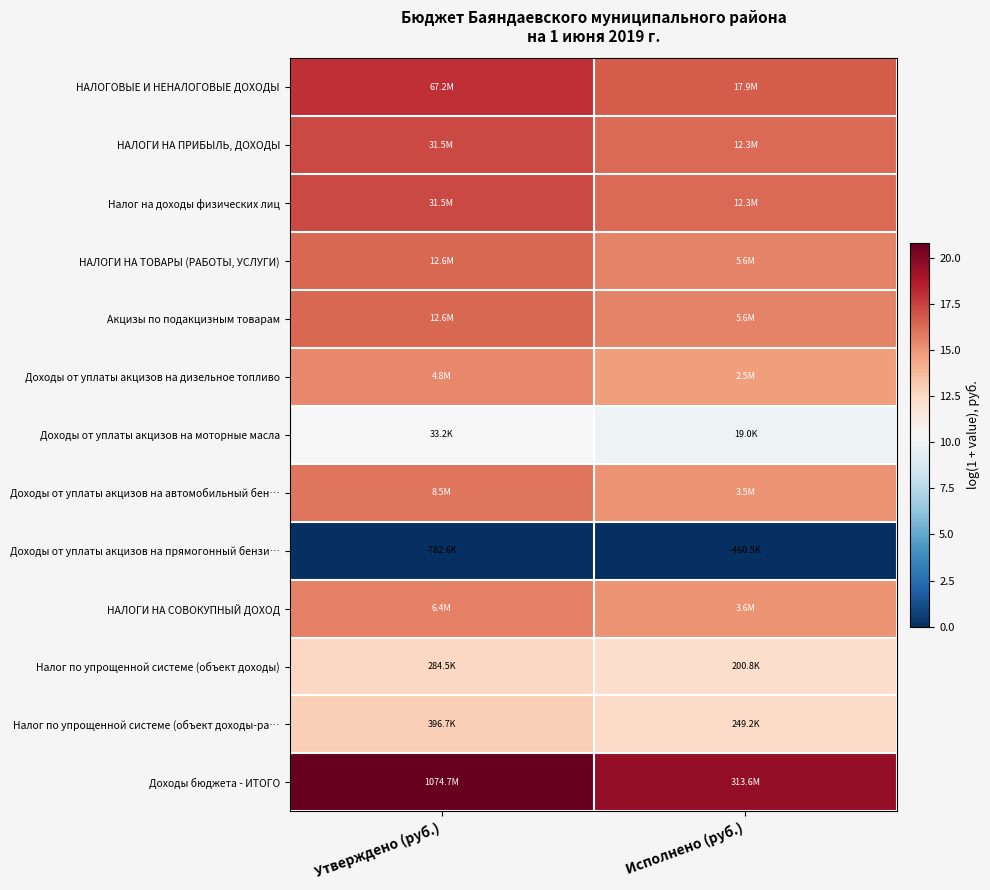

Reading left to right, what are all the values shown in this chart?

НАЛОГОВЫЕ И НЕНАЛОГОВЫЕ ДОХОДЫ: Утверждено (руб.)=18.0	Исполнено (руб.)=16.7
НАЛОГИ НА ПРИБЫЛЬ, ДОХОДЫ: Утверждено (руб.)=17.3	Исполнено (руб.)=16.3
Налог на доходы физических лиц: Утверждено (руб.)=17.3	Исполнено (руб.)=16.3
НАЛОГИ НА ТОВАРЫ (РАБОТЫ, УСЛУГИ): Утверждено (руб.)=16.3	Исполнено (руб.)=15.5
Акцизы по подакцизным товарам: Утверждено (руб.)=16.3	Исполнено (руб.)=15.5
Доходы от уплаты акцизов на дизельное топливо: Утверждено (руб.)=15.4	Исполнено (руб.)=14.7
Доходы от уплаты акцизов на моторные масла: Утверждено (руб.)=10.4	Исполнено (руб.)=9.9
Доходы от уплаты акцизов на автомобильный бен…: Утверждено (руб.)=16.0	Исполнено (руб.)=15.1
Доходы от уплаты акцизов на прямогонный бензи…: Утверждено (руб.)=0.0	Исполнено (руб.)=0.0
НАЛОГИ НА СОВОКУПНЫЙ ДОХОД: Утверждено (руб.)=15.7	Исполнено (руб.)=15.1
Налог по упрощенной системе (объект доходы): Утверждено (руб.)=12.6	Исполнено (руб.)=12.2
Налог по упрощенной системе (объект доходы-ра…: Утверждено (руб.)=12.9	Исполнено (руб.)=12.4
Доходы бюджета - ИТОГО: Утверждено (руб.)=20.8	Исполнено (руб.)=19.6